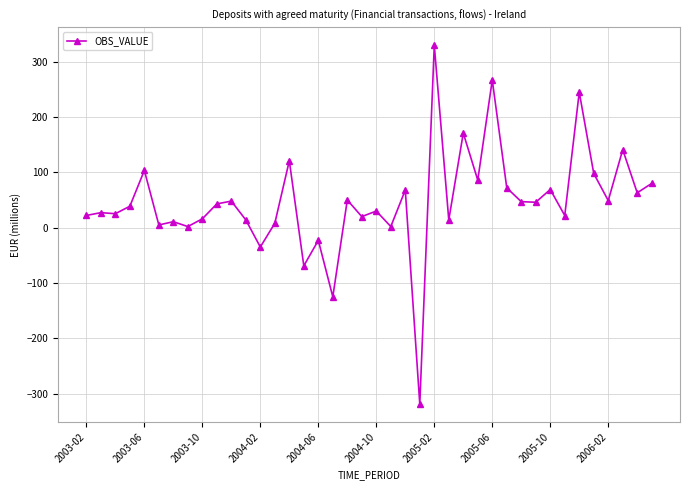

What is the smallest value displayed?

-319.0